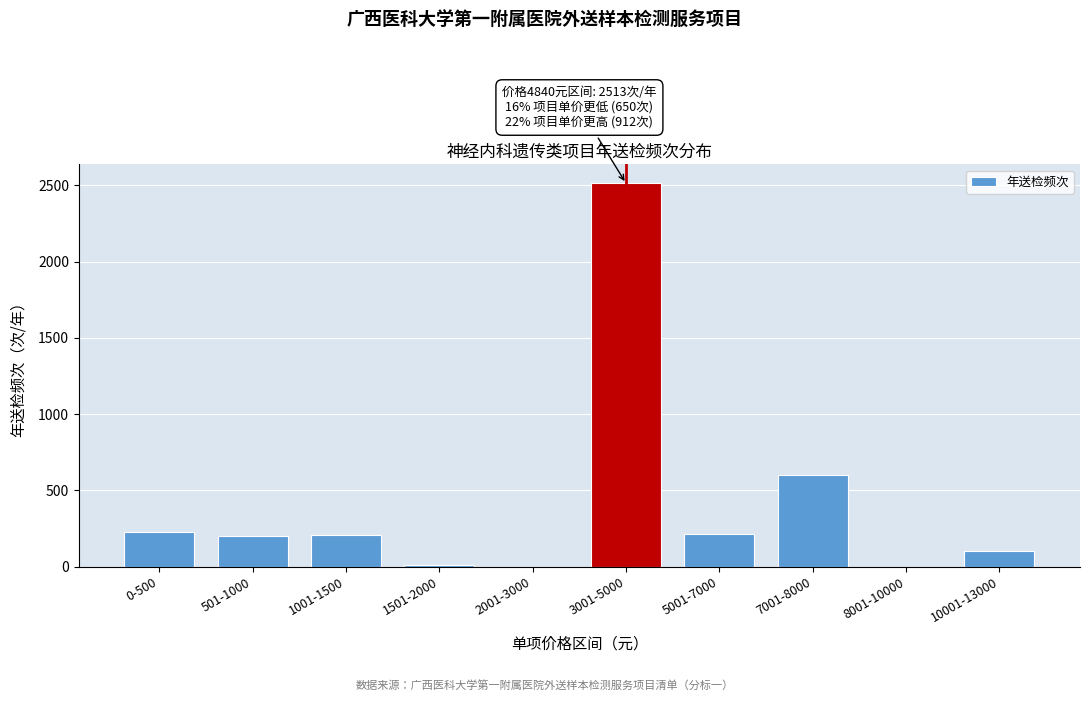

What is the greatest value displayed?

2513